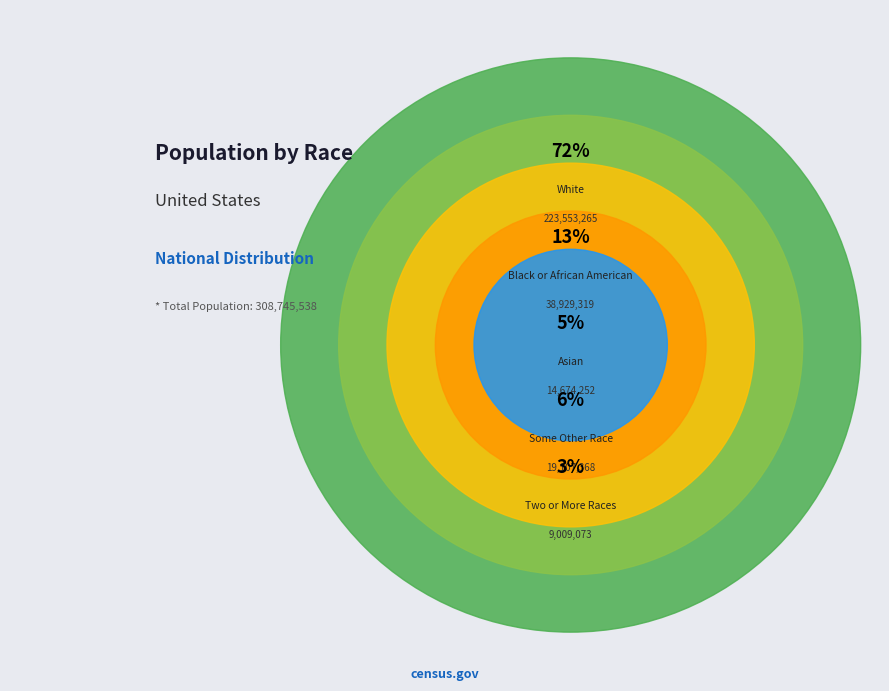

What is the smallest slice in the pie chart?

Two or More Races